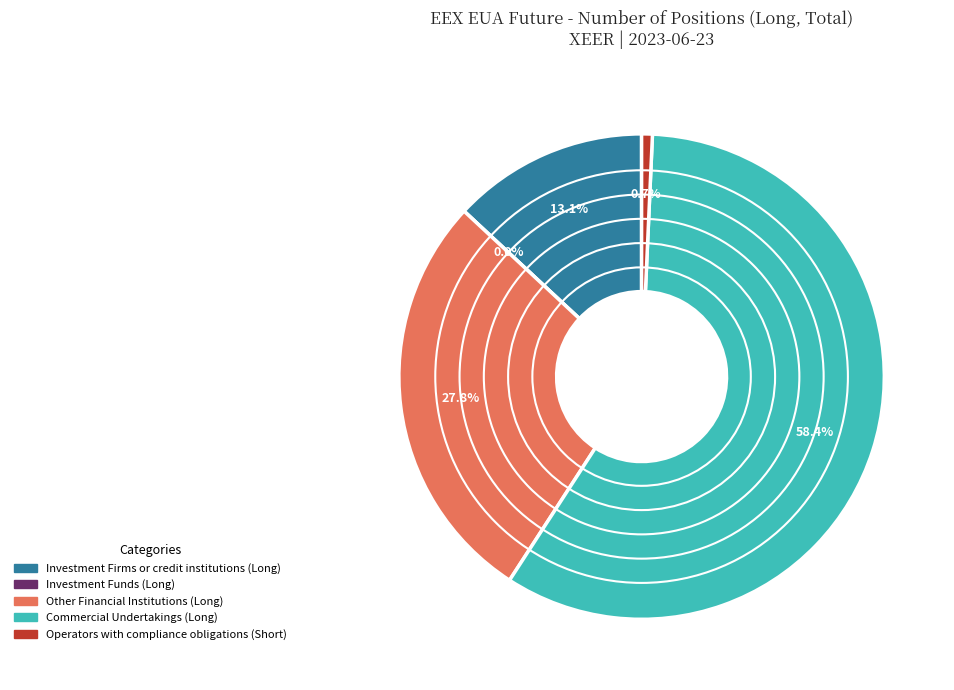

To the nearest percent, what is the difference between the Operators with compliance obligations (Short) and Other Financial Institutions (Long) slice percentages?

27%